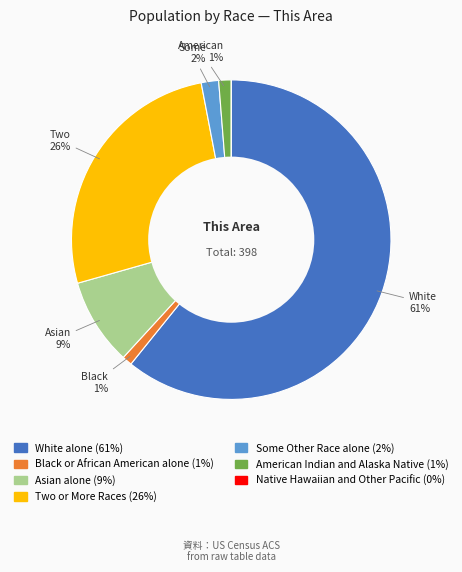

What is the majority slice?

White alone